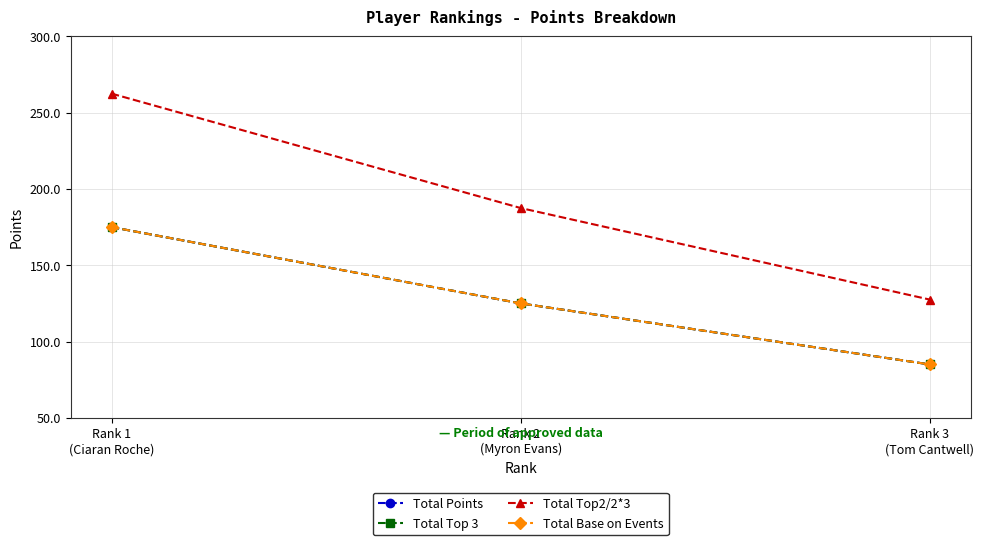

Reading left to right, list all the values displayed in this chart.

Total Points: Rank 1
(Ciaran Roche)=175.0	Rank 2
(Myron Evans)=125.0	Rank 3
(Tom Cantwell)=85.0
Total Top 3: Rank 1
(Ciaran Roche)=175.0	Rank 2
(Myron Evans)=125.0	Rank 3
(Tom Cantwell)=85.0
Total Top2/2*3: Rank 1
(Ciaran Roche)=262.5	Rank 2
(Myron Evans)=187.5	Rank 3
(Tom Cantwell)=127.5
Total Base on Events: Rank 1
(Ciaran Roche)=175.0	Rank 2
(Myron Evans)=125.0	Rank 3
(Tom Cantwell)=85.0